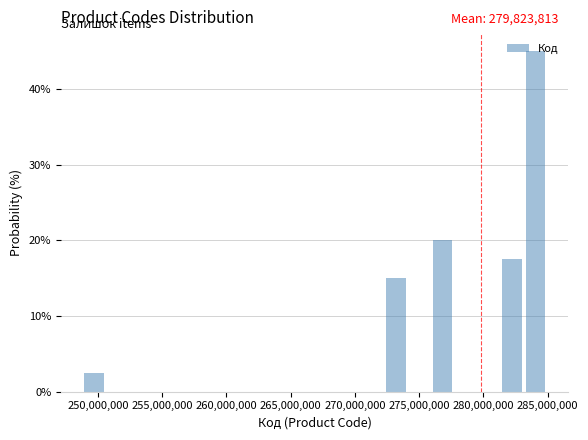

Read against the x-axis, roughly where is the centre of the tallest bar?

284000000